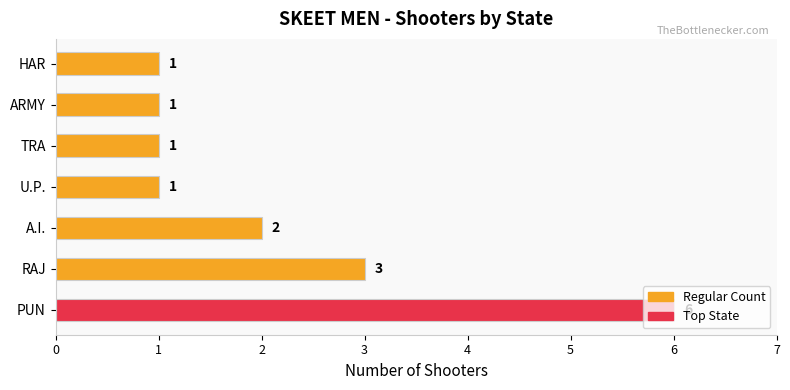

Which has a higher value, ARMY or PUN?

PUN